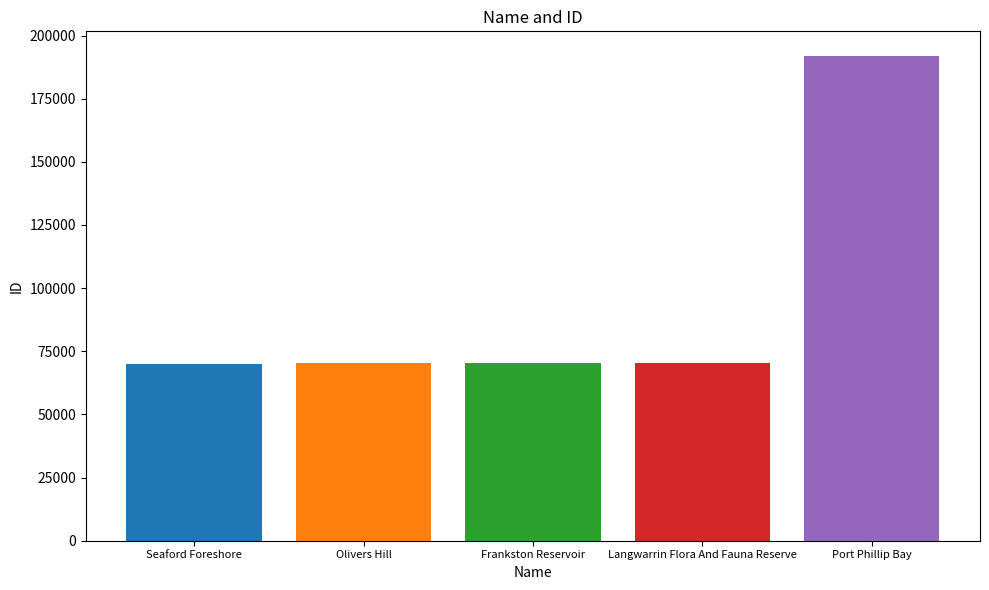

What is the maximum value shown in the chart?

192059